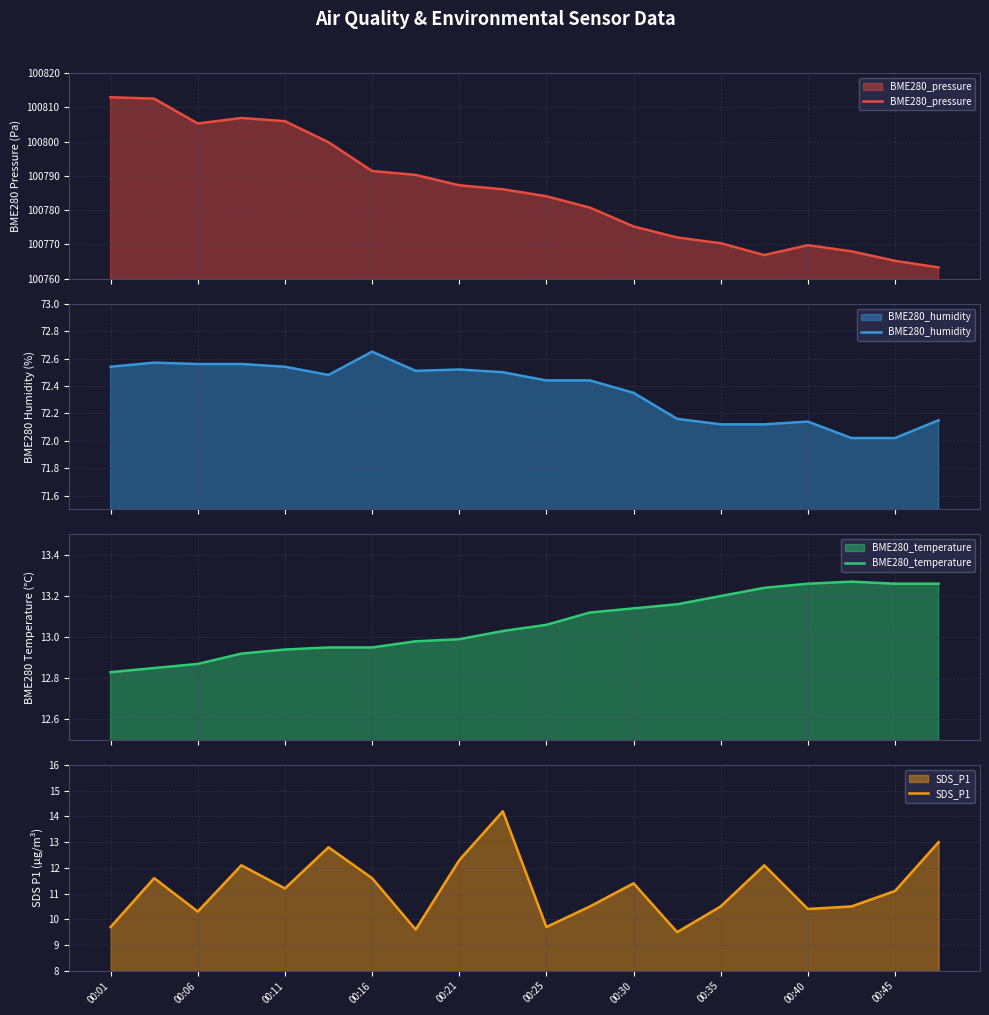

True or false: BME280_pressure and BME280_humidity cross at least once.

False